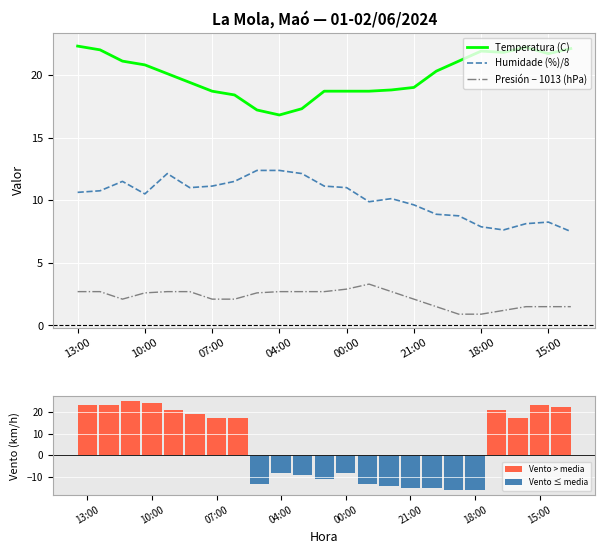

What is the difference between the Temperatura (C) values at 00:00 and 21:00?

0.3